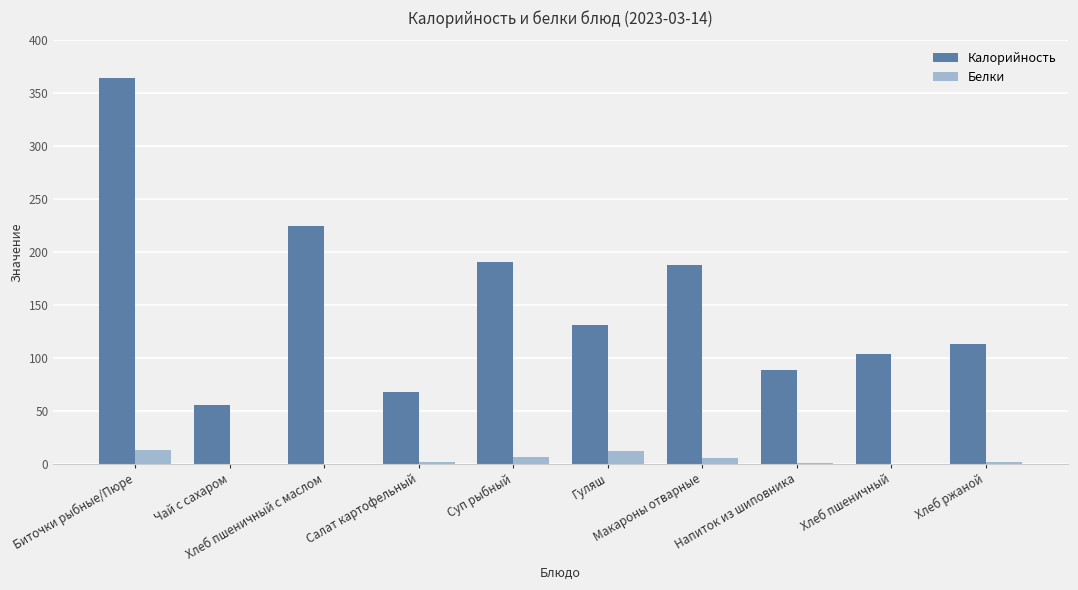

True or false: Калорийность has a value of 88.2 at Напиток из шиповника.

True